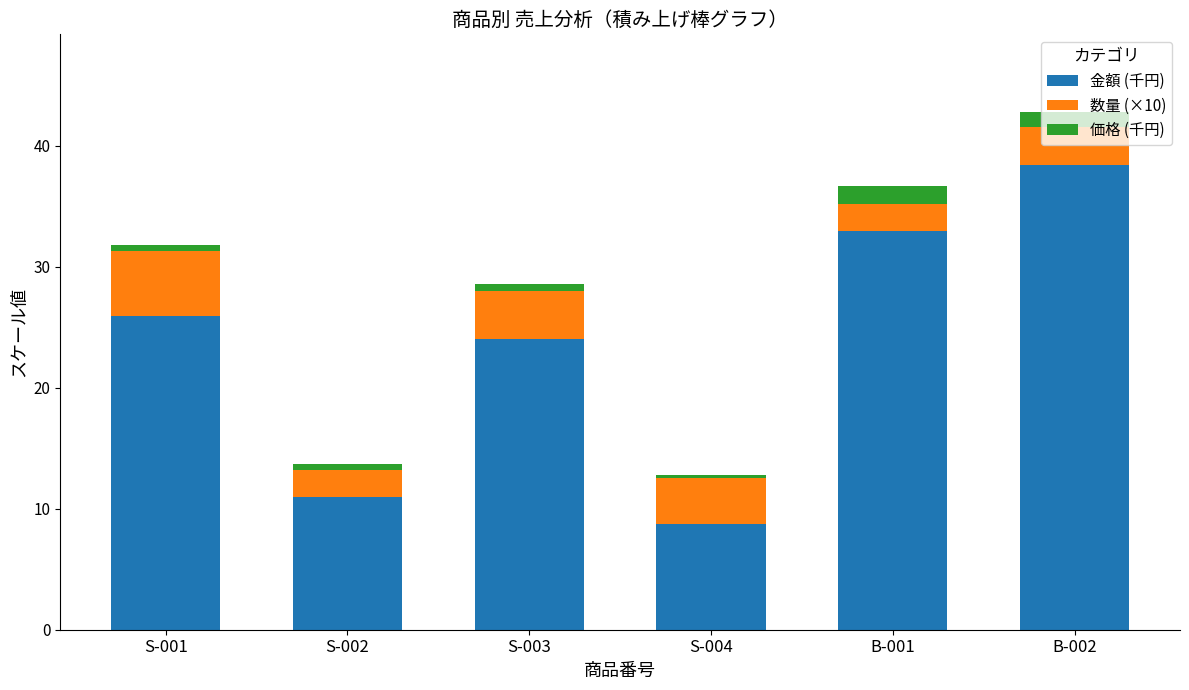

What is the minimum value for 金額 (千円)?

8.7